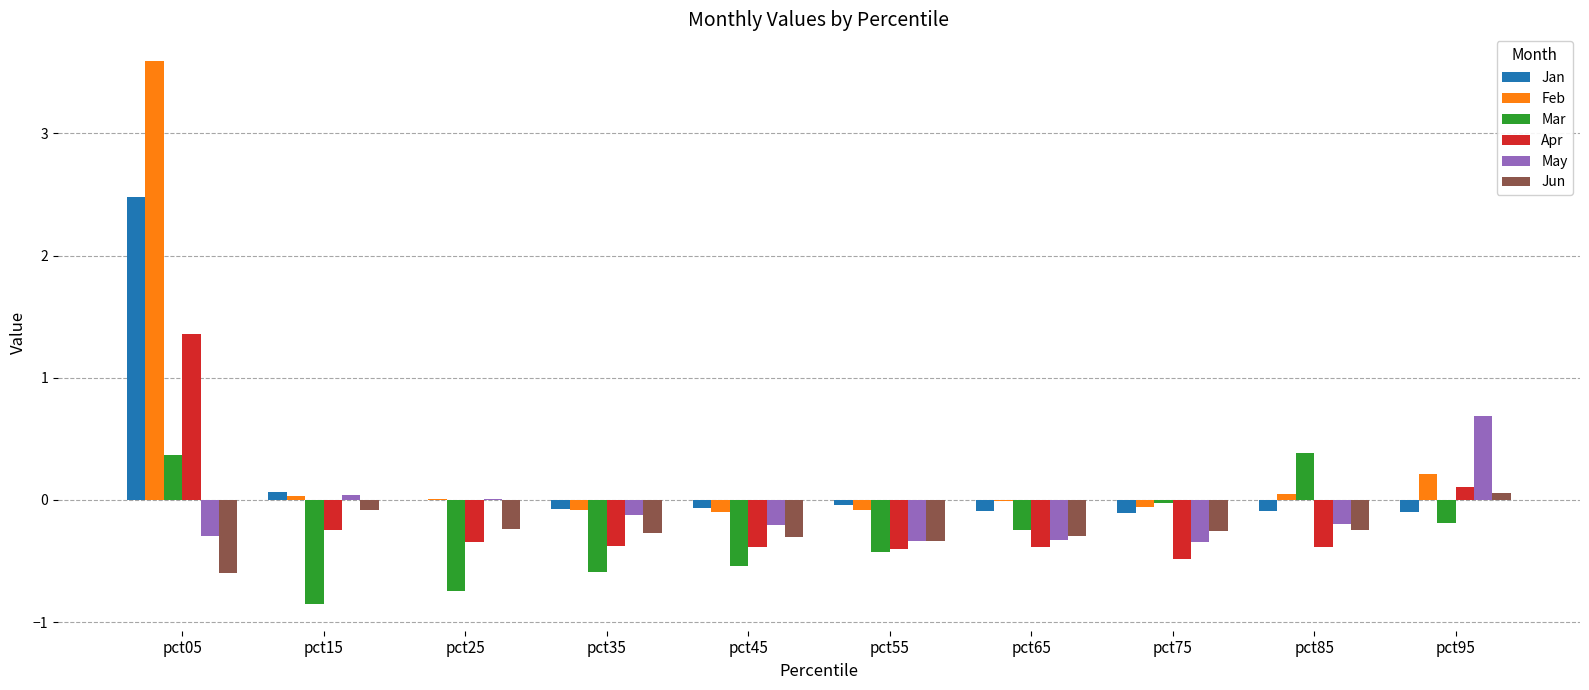

What is the sum of all Jan values?

2.0